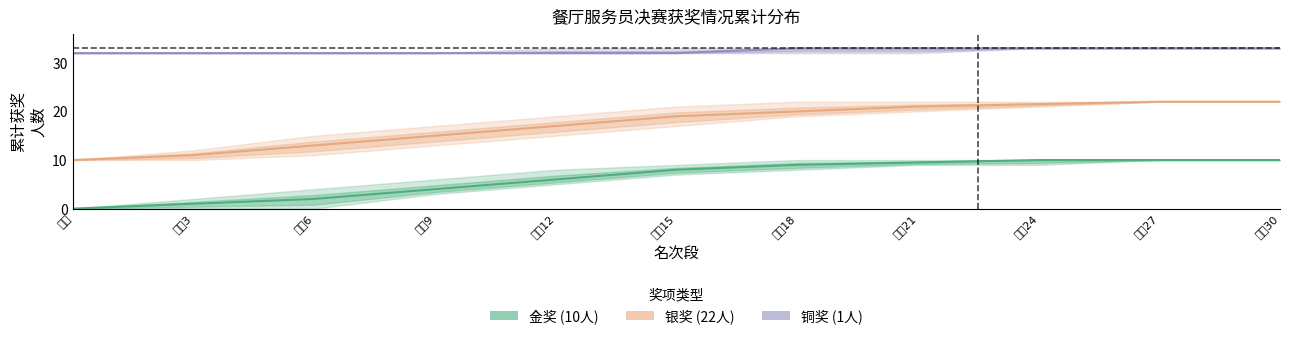

What position from the left is 名次27?

10